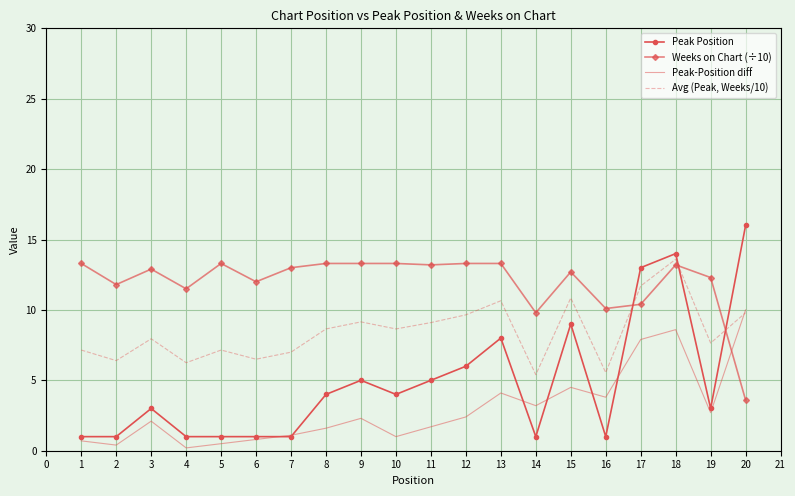

Between which two adjacent categories do Peak Position and Avg (Peak, Weeks/10) first intersect?

16 and 17